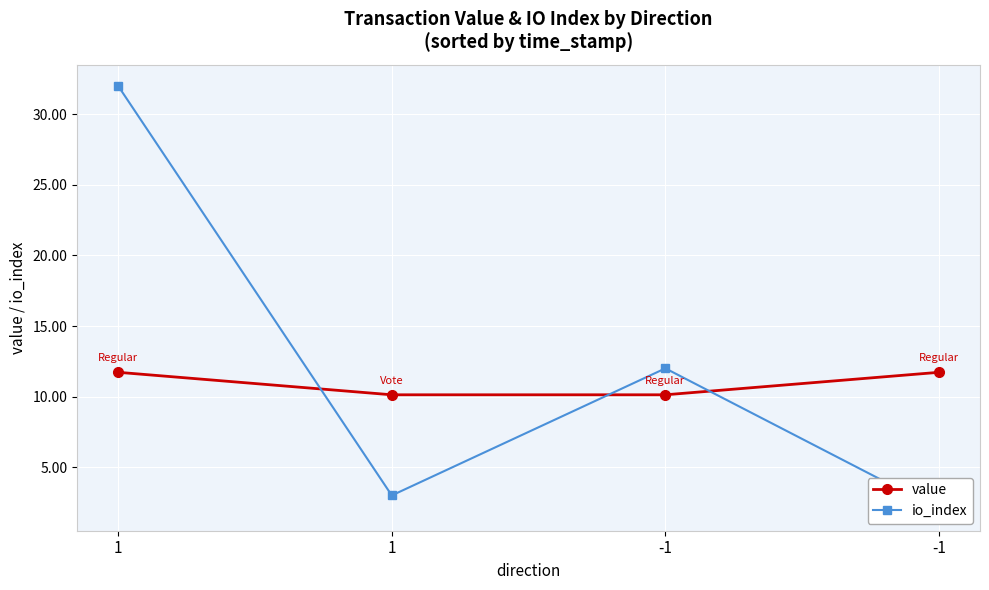

Which series has the widest spread of values?

io_index